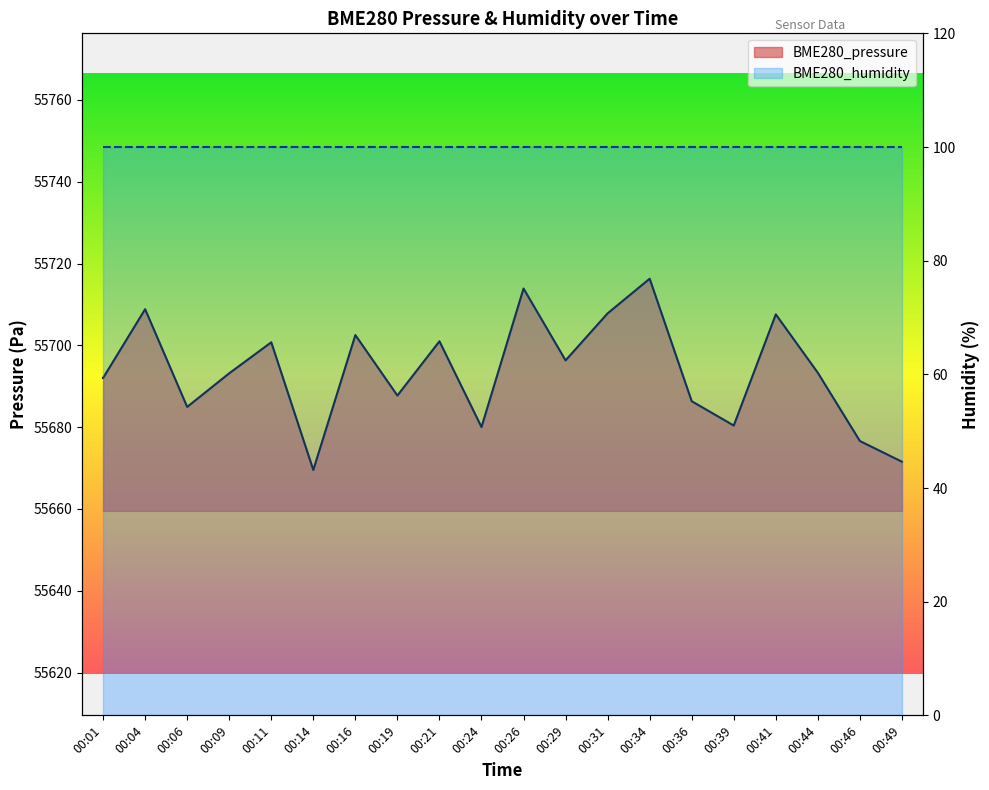

What is the difference between the values at 00:06 and 00:14?

15.4